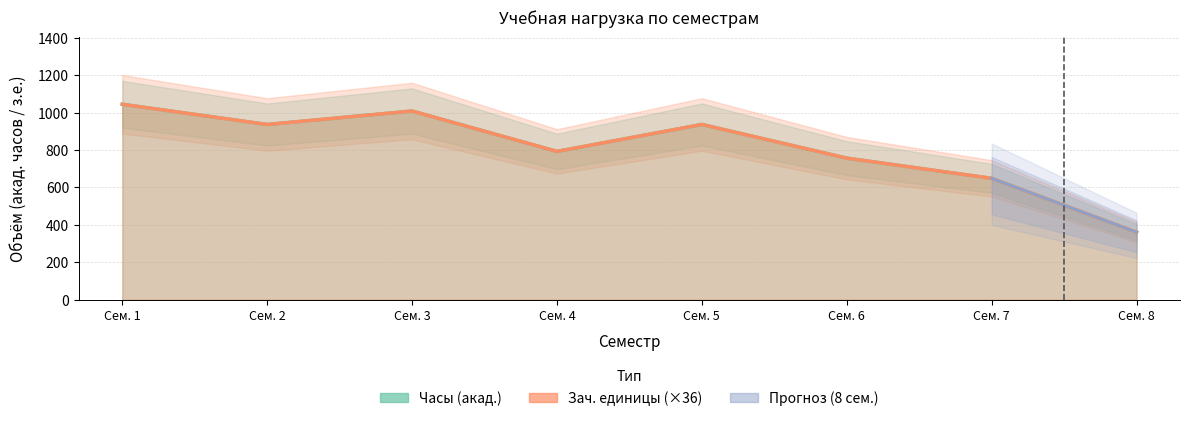

What is the value of the Часы (акад.) point at the 6th from the left?

756